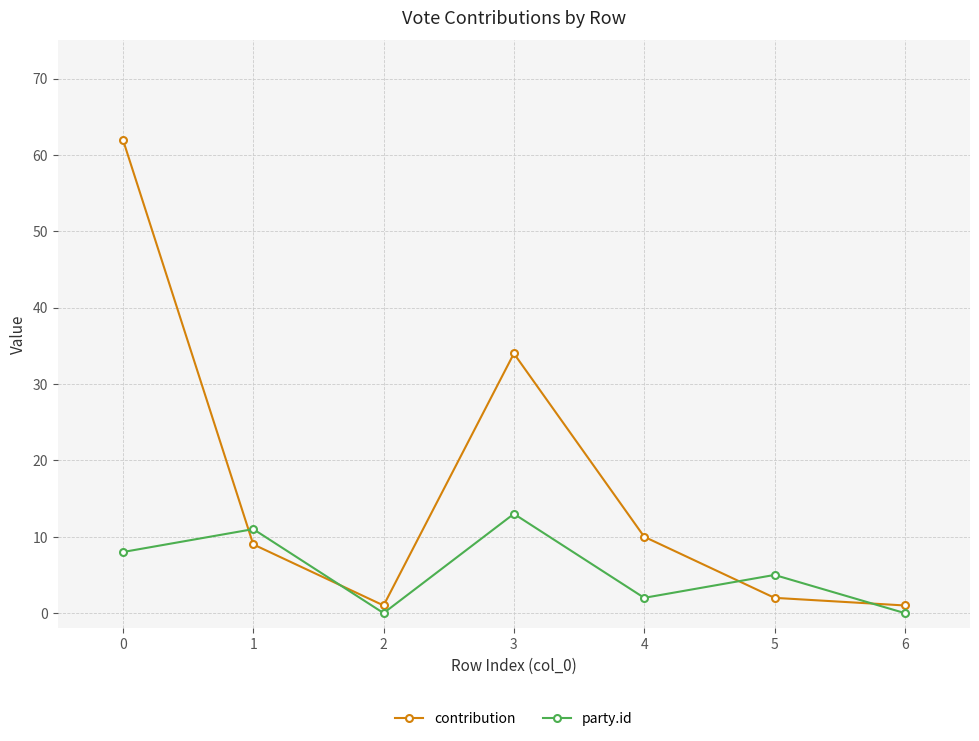

Which series has the largest total across all categories?

contribution